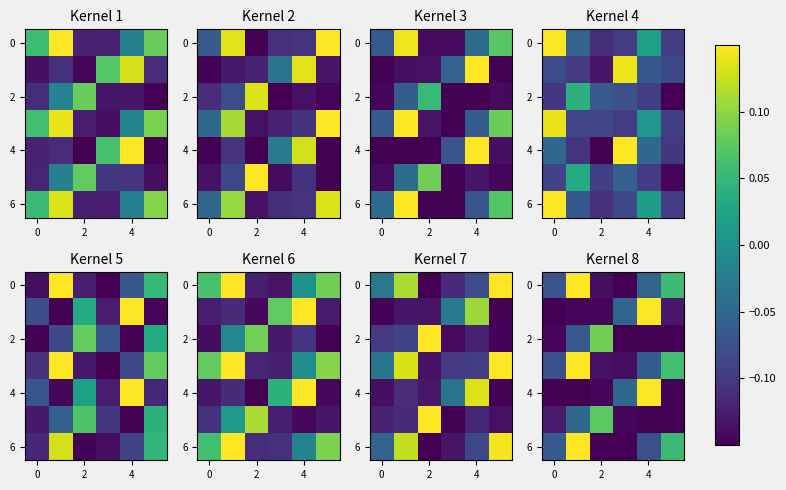

Between 2 and 4, which is larger?

4